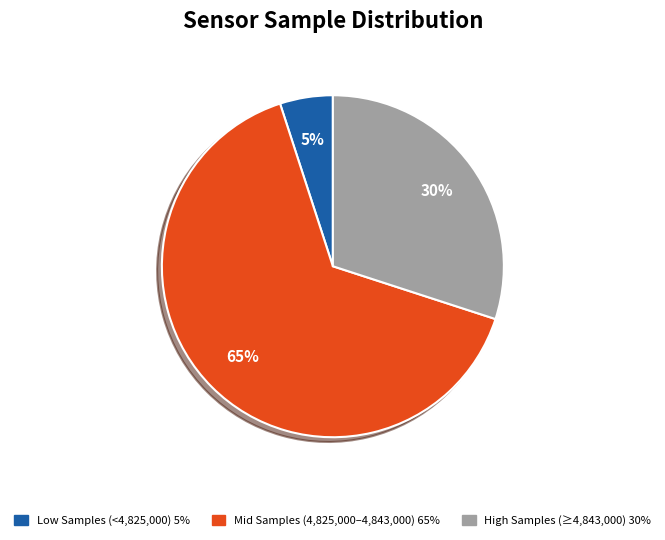

Is there any slice that represents more than half of the pie?

Yes